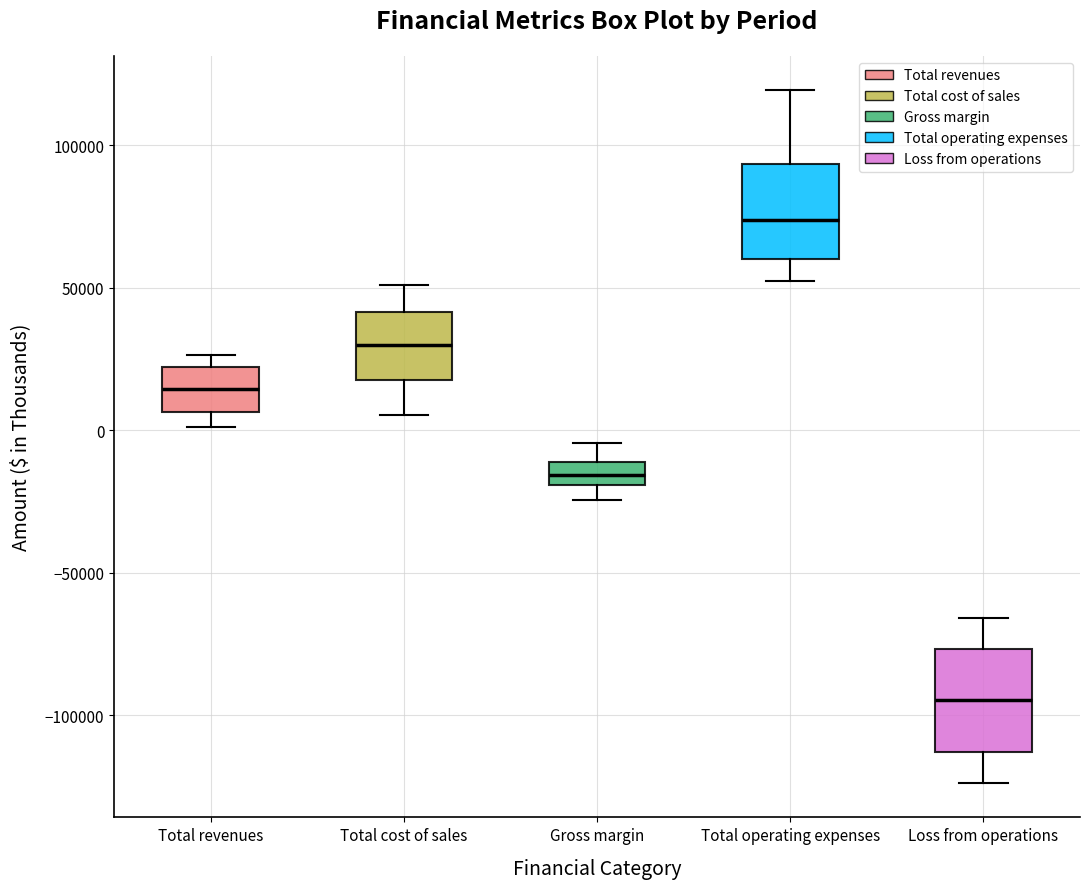

Where is the upper edge of the box for Gross margin on the y-axis? The values are not printed on the chart, so give them approximately, as read against the axis.

-10000